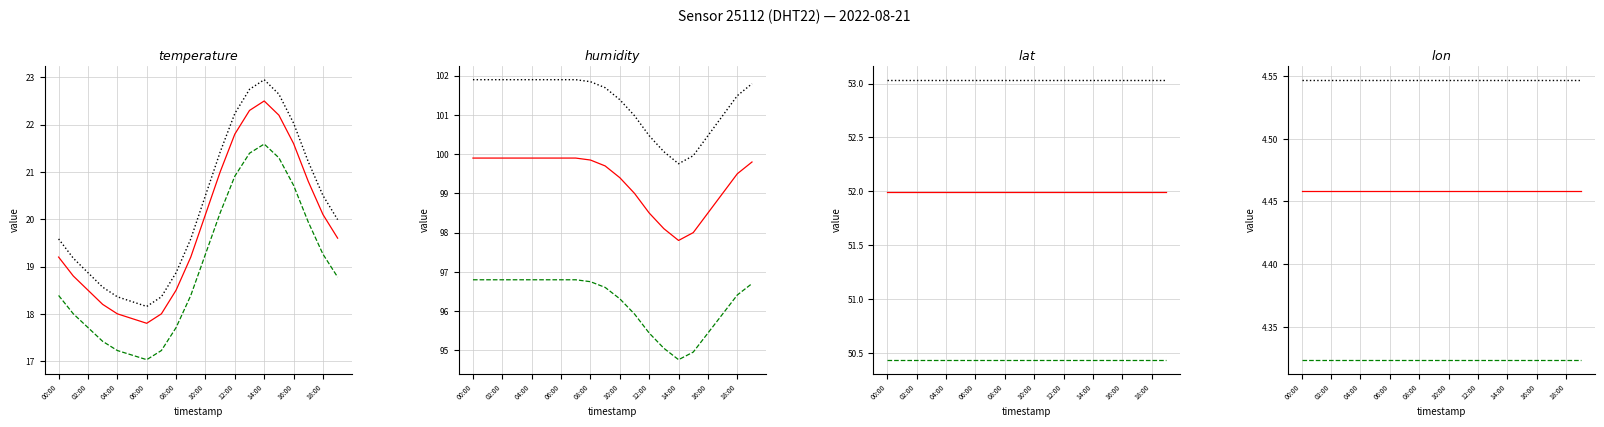

Where is corrected (infty, iteration 1) nearest to the value 4?

00:00